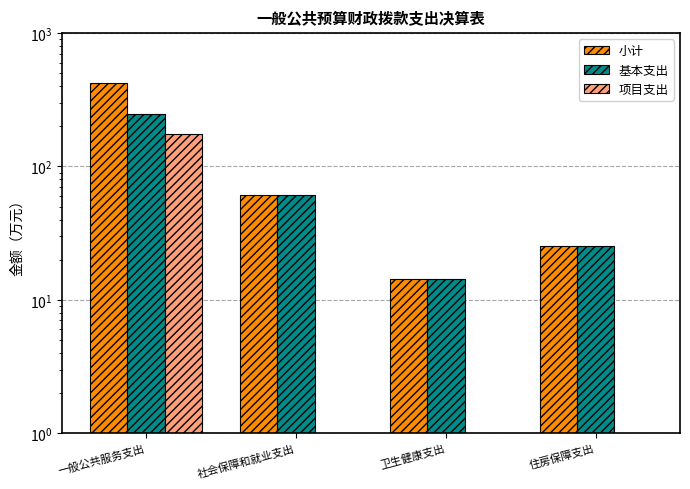

Are the bars horizontal?

No